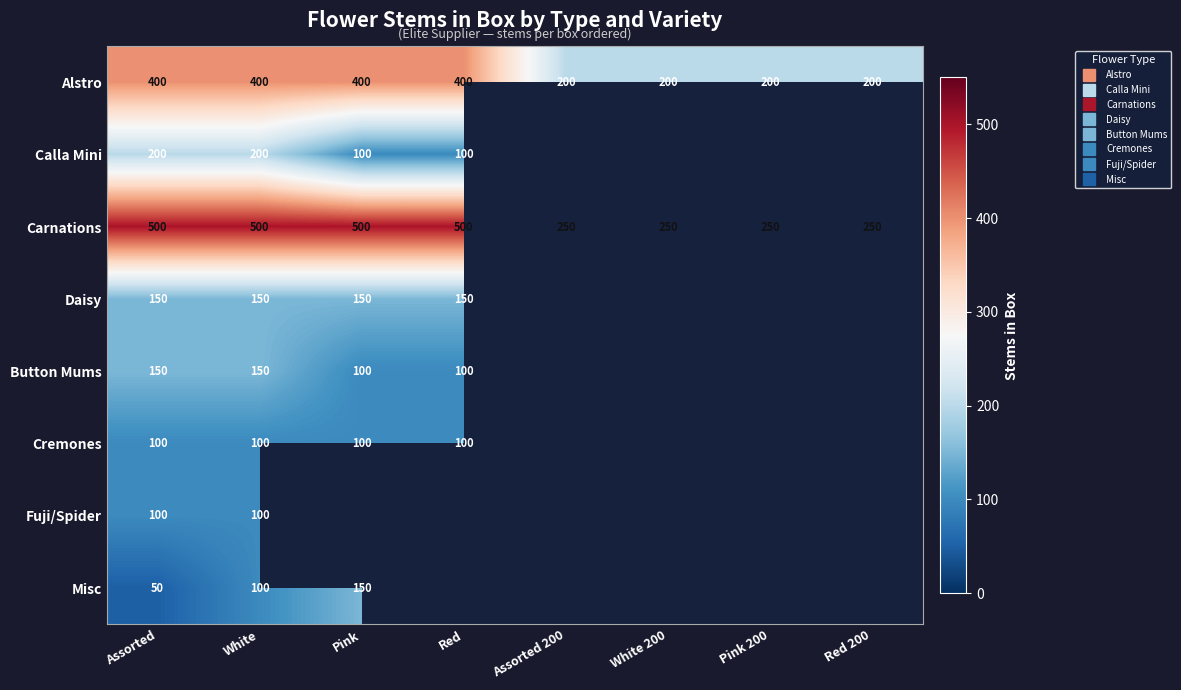

Which category has the highest value in the Misc series?

Pink